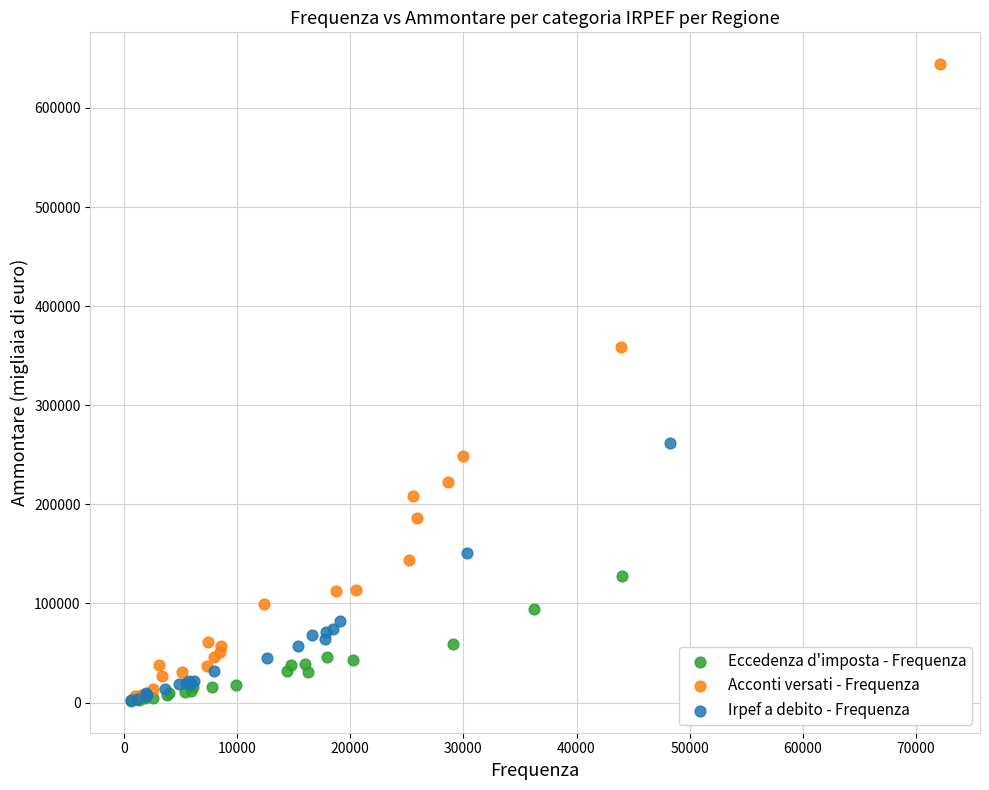

Which series has the widest spread of Y values?

Acconti versati - Frequenza